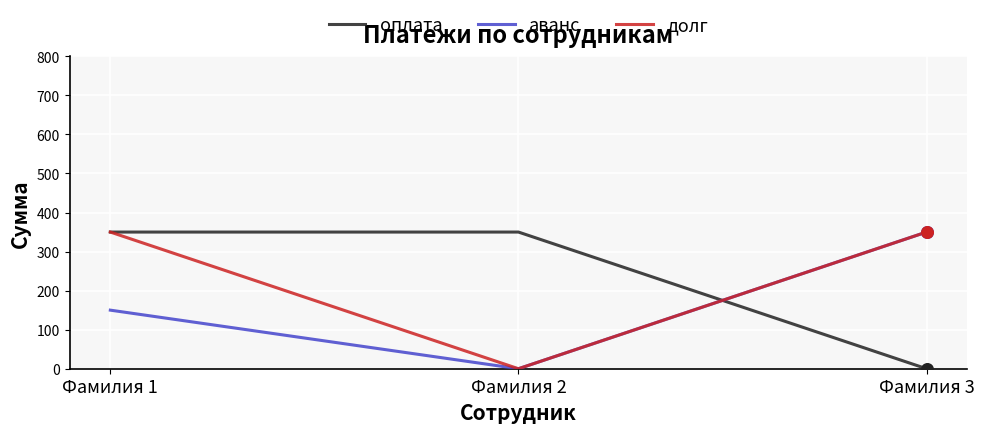

What is the maximum value shown in the chart?

350